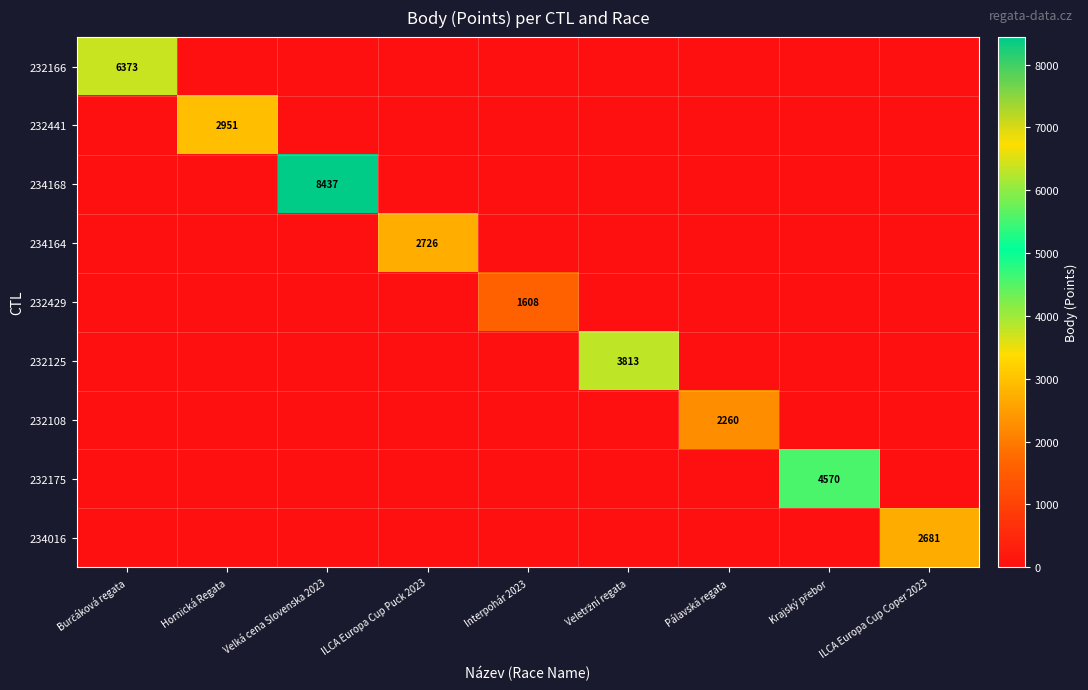

True or false: 234016 has a value of 1664 at ILCA Europa Cup Coper 2023.

False